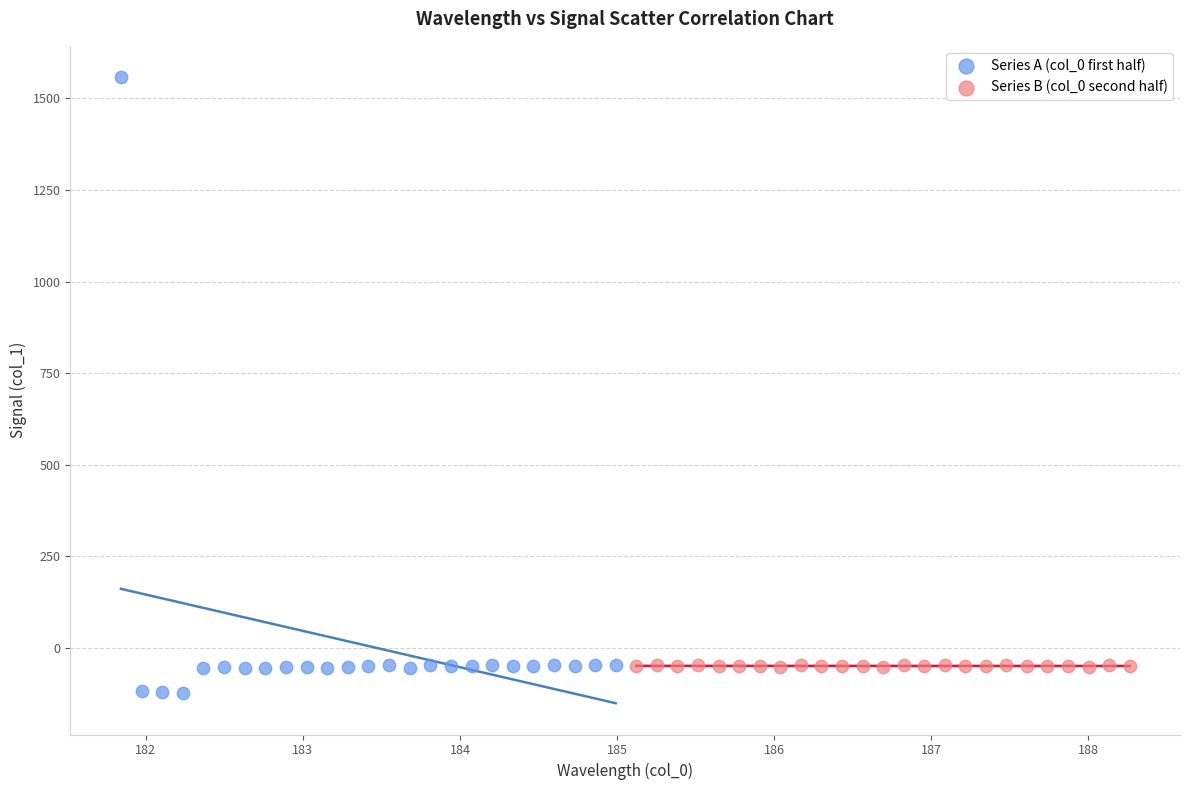

Which series has the widest spread of Y values?

Series A (col_0 first half)